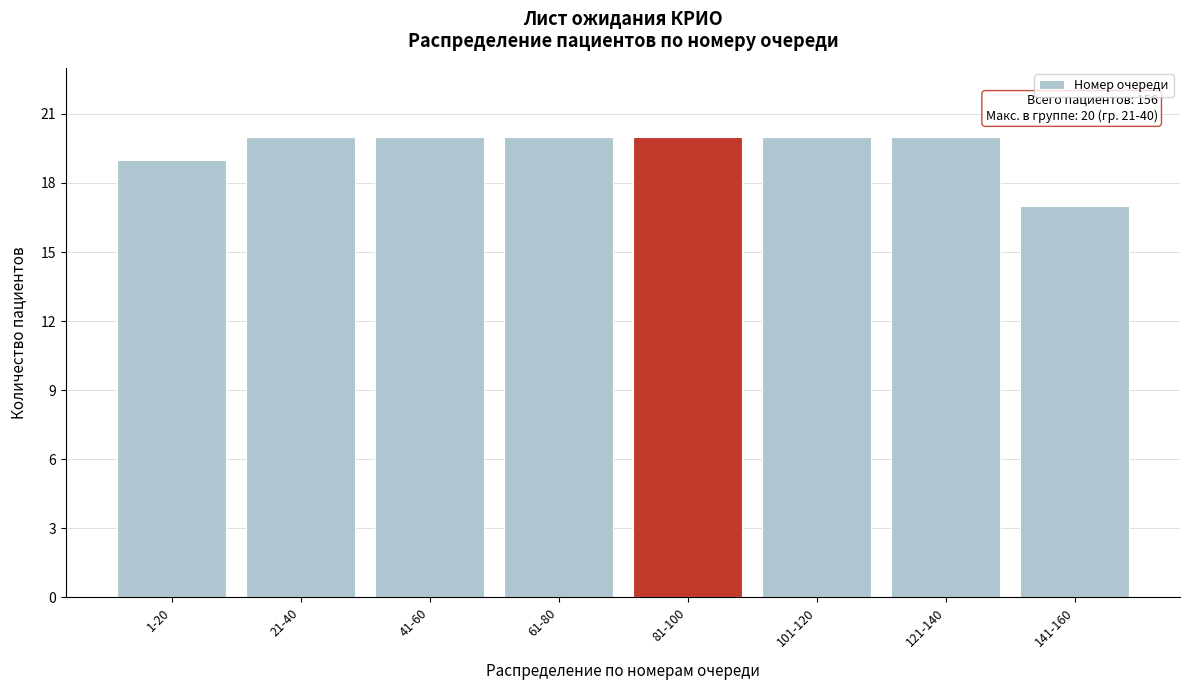

Reading left to right, list all the values displayed in this chart.

1-20=19	21-40=20	41-60=20	61-80=20	81-100=20	101-120=20	121-140=20	141-160=17